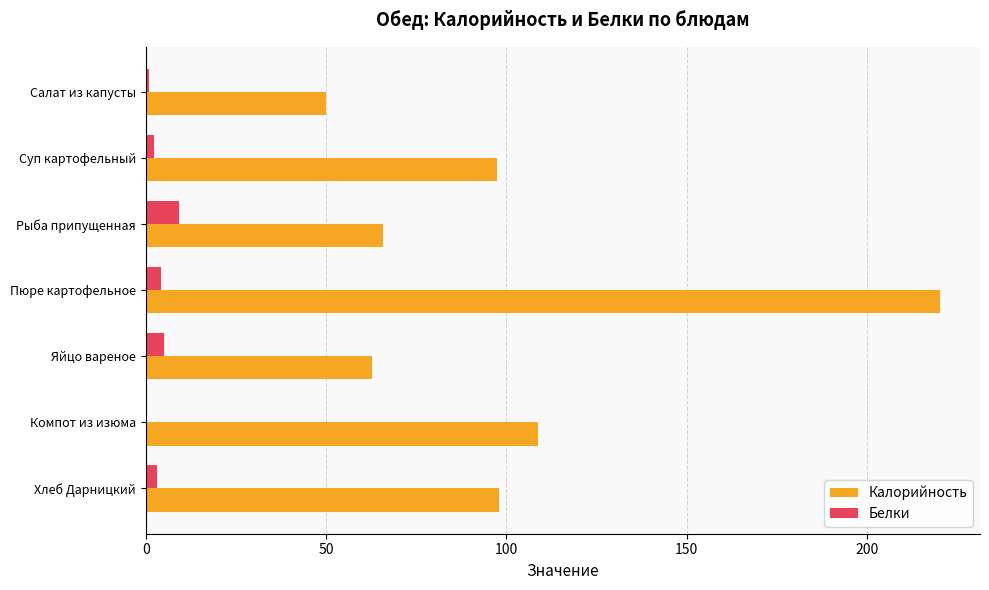

How many data points in Белки are above 3?

4